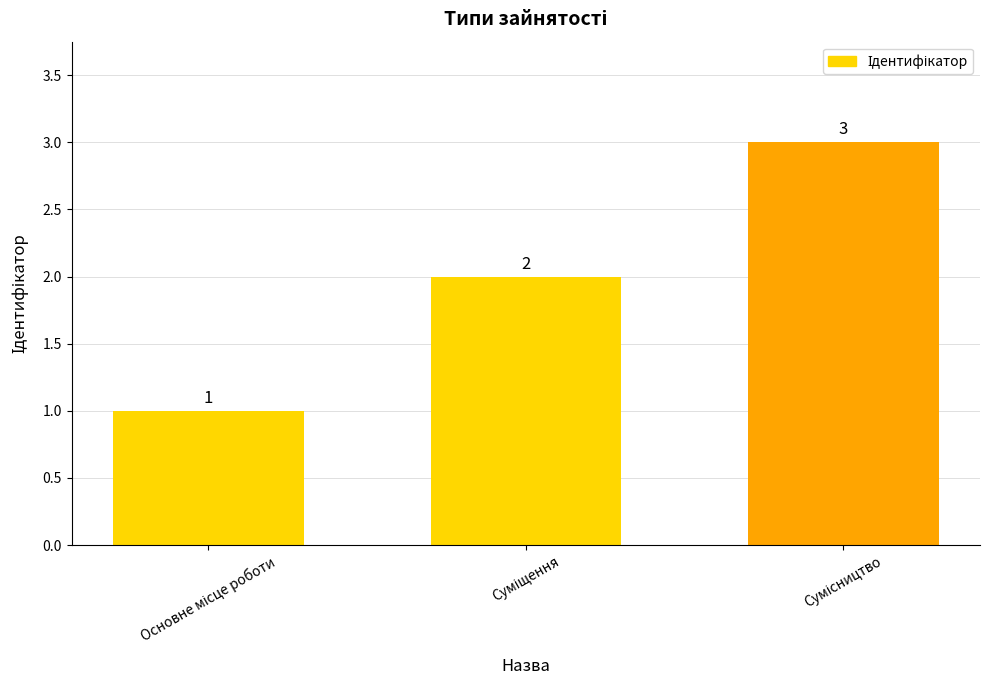

Count the values in the range 1 to 3.

3